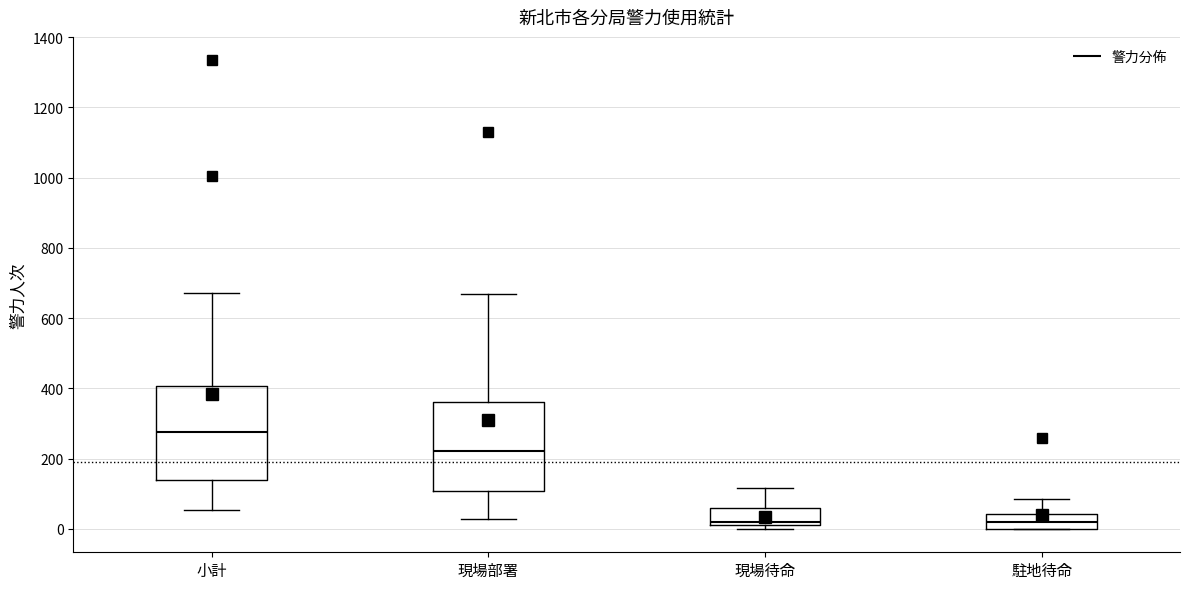

Reading left to right, read every box against the y-axis: the position of its median line, the range the box covers, and the ends of its whiskers. The values are not printed on the chart, so give them approximately, as read against the axis.

小計: median 280, box 140 to 400, whiskers 60 to 680
現場部署: median 220, box 100 to 360, whiskers 20 to 680
現場待命: median 20 (just above the box's lower edge), box 20 to 60, whiskers 0 to 120
駐地待命: median 20, box 0 to 40, whiskers 0 to 80